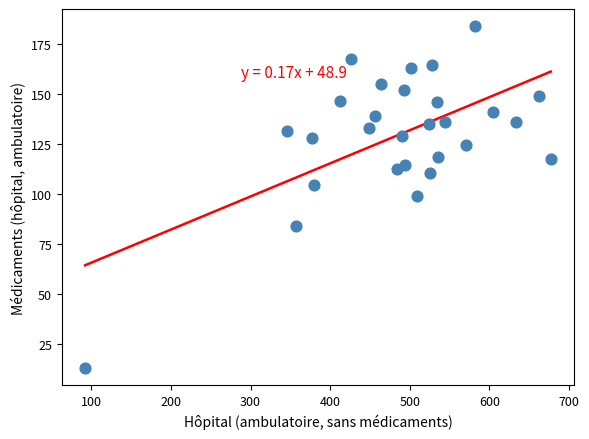

What is the range of Y values (max minus min)?

171.0